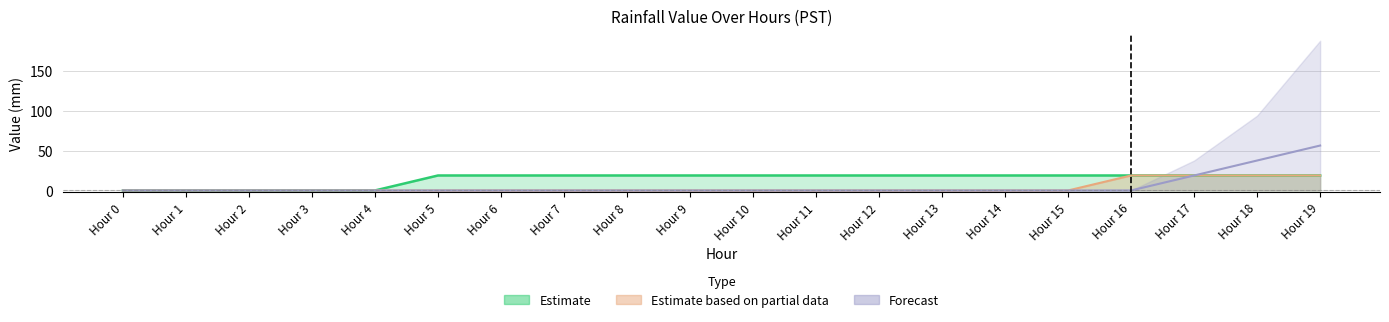

How many lines are shown in the chart?

3